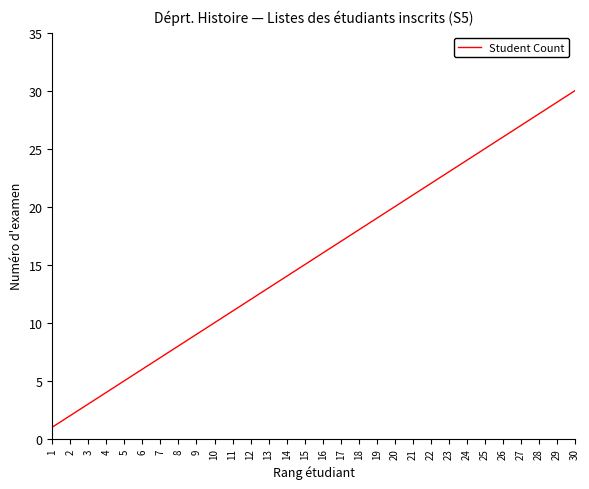

Is it true that the value at 4 is 4?

True